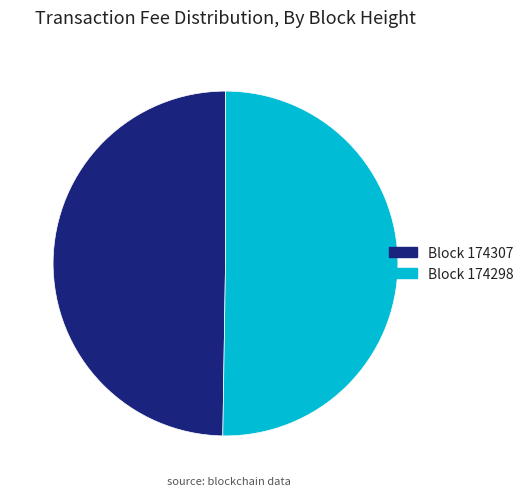

How many segments does this pie chart have?

2